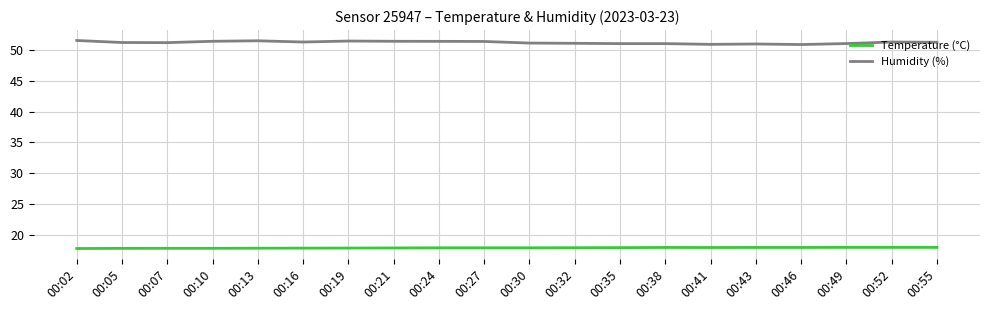

What is the total value across all series at 00:24?

69.3